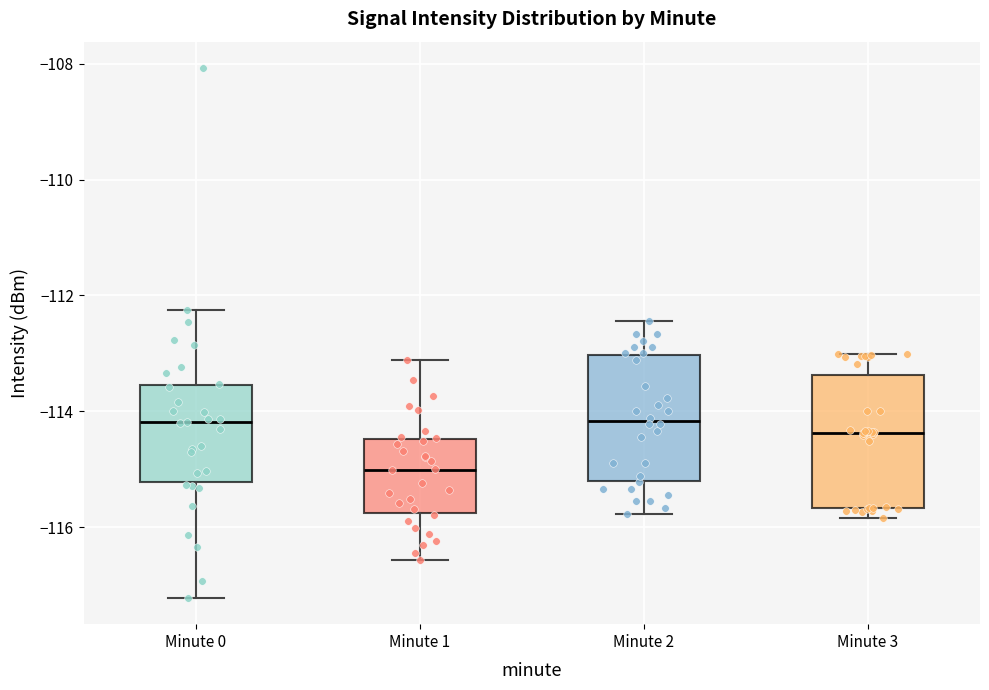

Reading left to right, read every box against the y-axis: the position of its median line, the range the box covers, and the ends of its whiskers. The values are not printed on the chart, so give them approximately, as read against the axis.

Minute 0: median -114.2, box -115.2 to -113.6, whiskers -117.2 to -112.2
Minute 1: median -115.0, box -115.8 to -114.4, whiskers -116.6 to -113.2
Minute 2: median -114.2, box -115.2 to -113.0, whiskers -115.8 to -112.4
Minute 3: median -114.4, box -115.6 to -113.4, whiskers -115.8 to -113.0